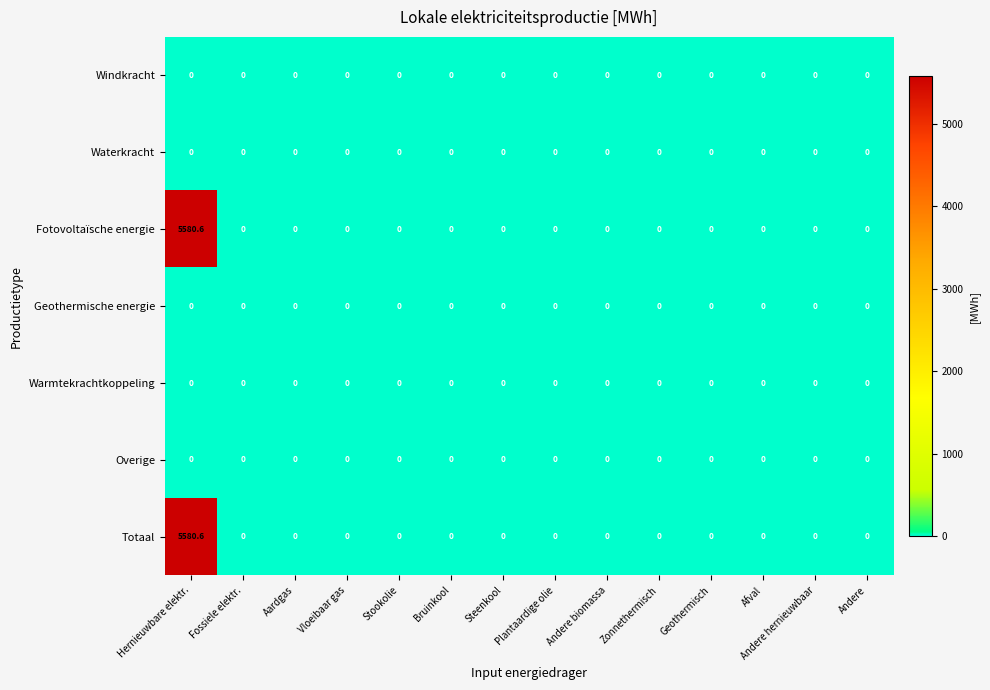

What is the maximum value shown in the chart?

5580.6